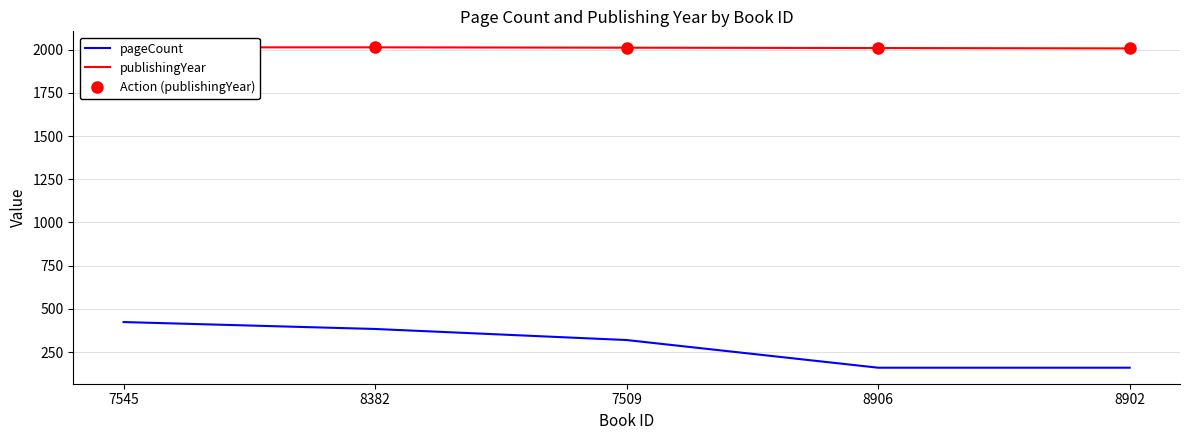

Reading left to right, what are all the values shown in this chart?

pageCount: 7545=424	8382=384	7509=320	8906=160	8902=160
publishingYear: 7545=2013	8382=2013	7509=2011	8906=2009	8902=2007
Action (publishingYear): 7545=2013	8382=2013	7509=2011	8906=2009	8902=2007